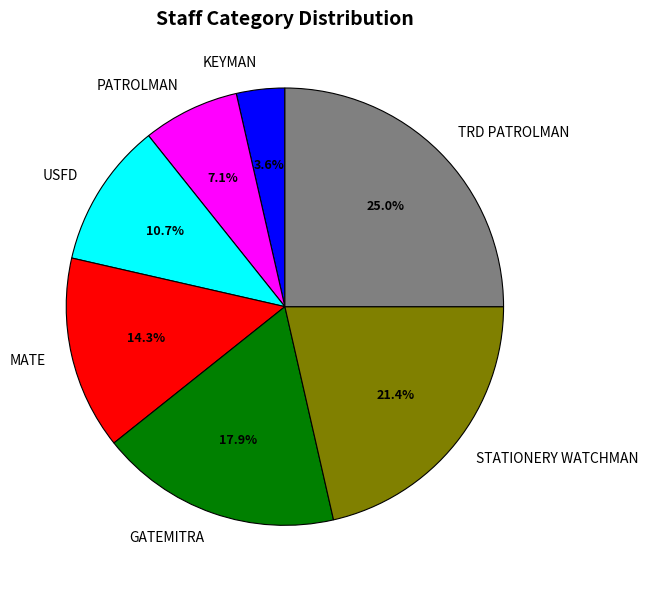

Is the sum of GATEMITRA and MATE greater than half?

No